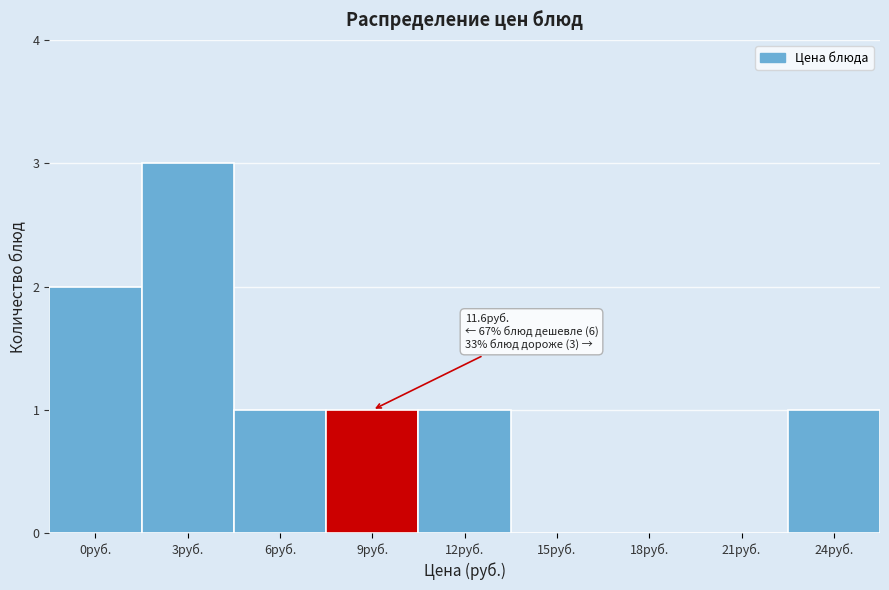

Reading right to left, transcribe all the data shown in this chart.

24руб.=1	21руб.=0	18руб.=0	15руб.=0	12руб.=1	9руб.=1	6руб.=1	3руб.=3	0руб.=2